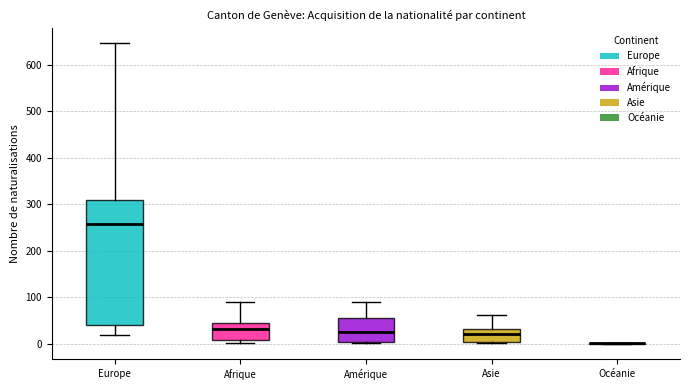

Comparing the boxes themselves (not the whiskers), which one is the tallest?

Europe